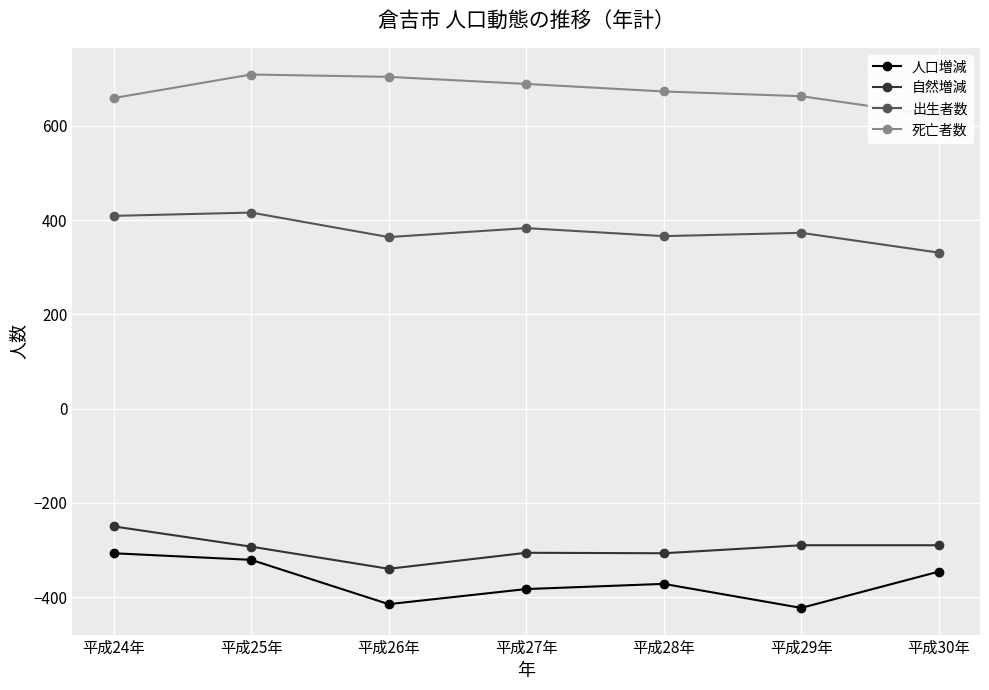

List the series in order of their peak value, highest first.

死亡者数, 出生者数, 自然増減, 人口増減